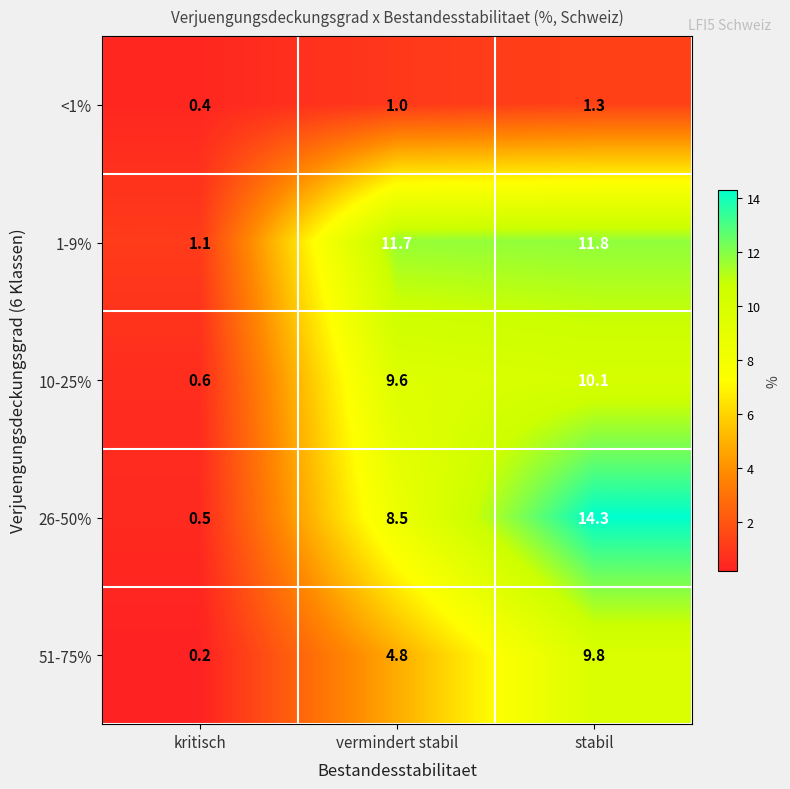

What is the total value across all series at vermindert stabil?

35.6